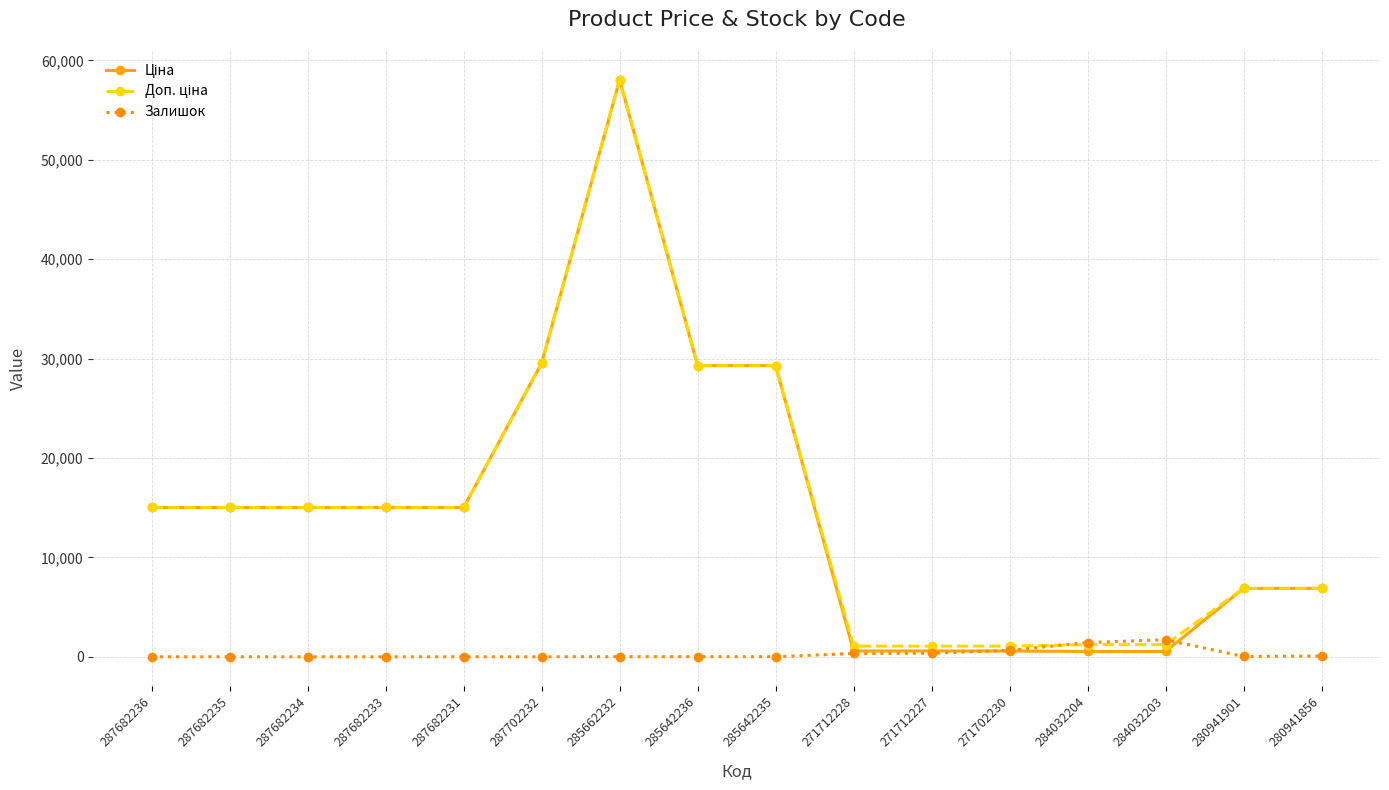

What is the label of the 13th point from the right?

287682233